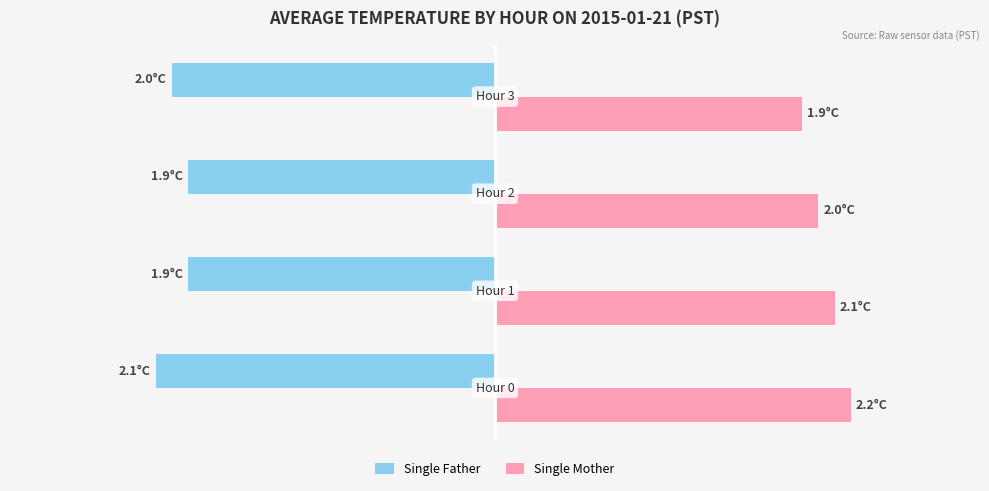

Reading left to right, list all the values displayed in this chart.

Single Father: −3=-2.1	−2=-1.9	−1=-1.9	0=-2.0
Single Mother: −3=2.2	−2=2.1	−1=2.0	0=1.9